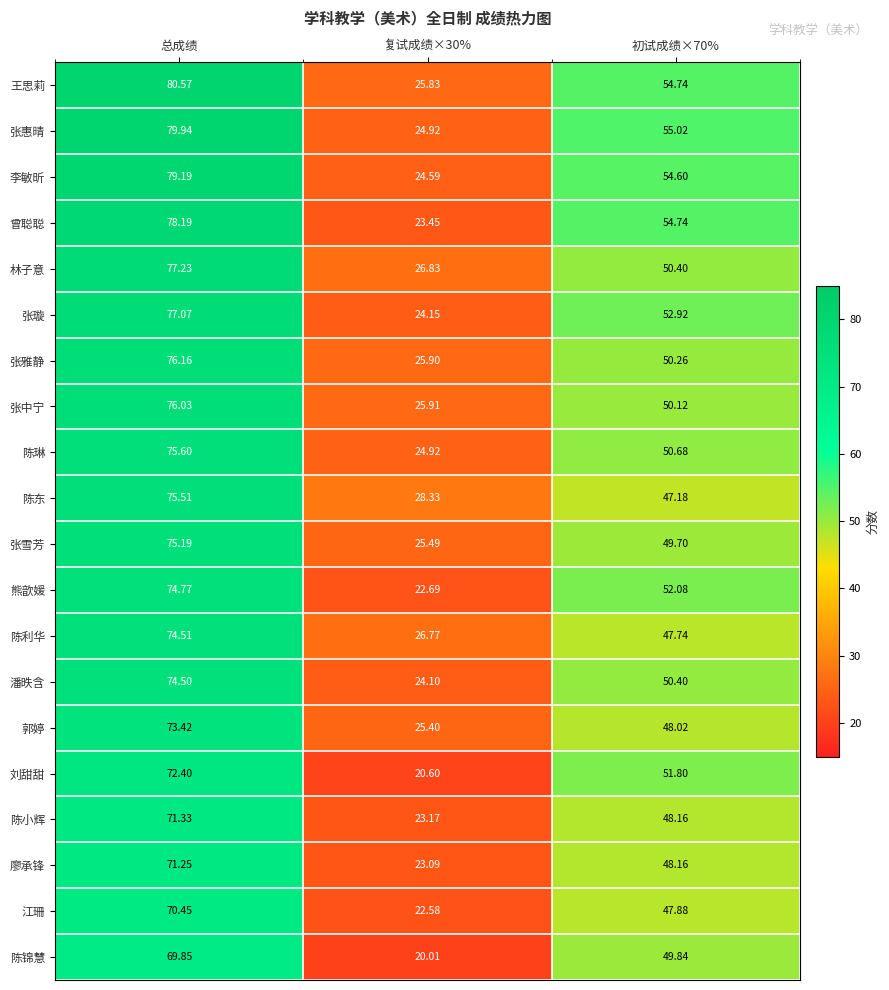

Which series changed the most between 总成绩 and 初试成绩×70%?

陈东